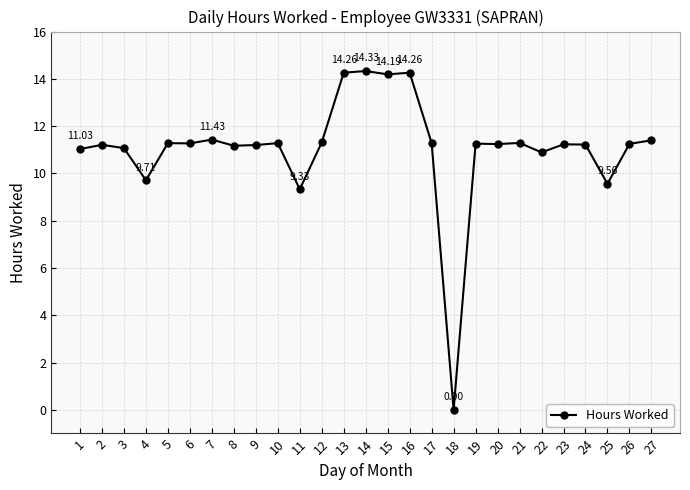

What is the change in value from 17 to 24?

-0.1